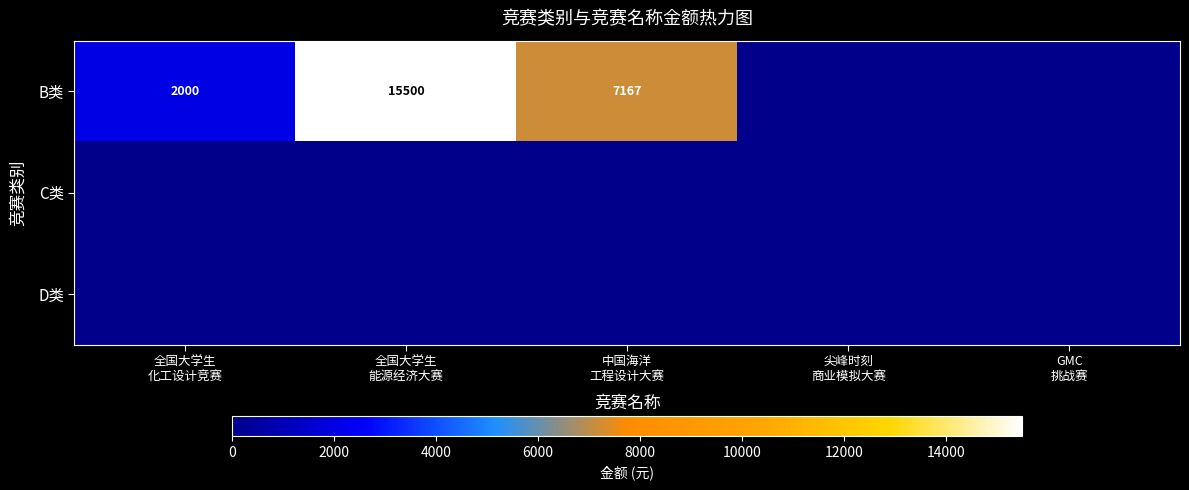

Which category has the lowest value in the C类 series?

全国大学生 化工设计竞赛